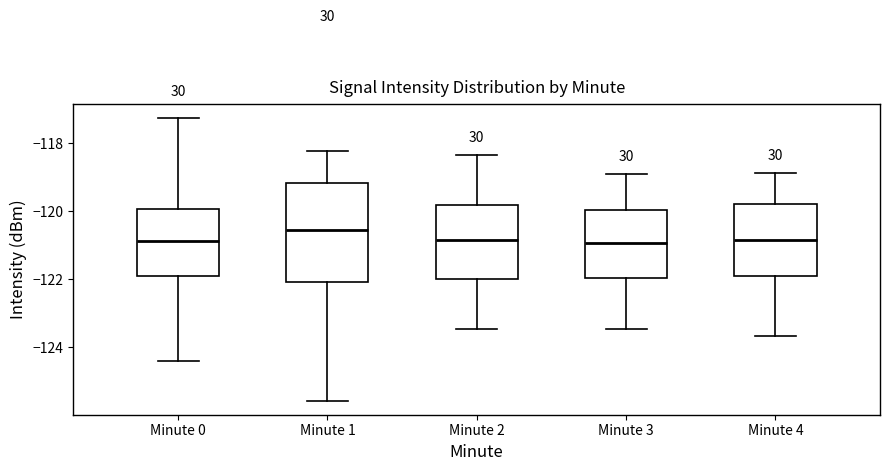

Reading left to right, transcribe this box plot: for each box, give where its median line is, the range the box spans, and where its two whiskers end, as read against the y-axis. The values are not printed on the chart, so give them approximately, as read against the axis.

Minute 0: median -120.8, box -122.0 to -120.0, whiskers -124.4 to -117.2
Minute 1: median -120.6, box -122.0 to -119.2, whiskers -125.6 to -118.2
Minute 2: median -120.8, box -122.0 to -119.8, whiskers -123.4 to -118.4
Minute 3: median -121.0, box -122.0 to -120.0, whiskers -123.4 to -119.0
Minute 4: median -120.8, box -122.0 to -119.8, whiskers -123.6 to -118.8